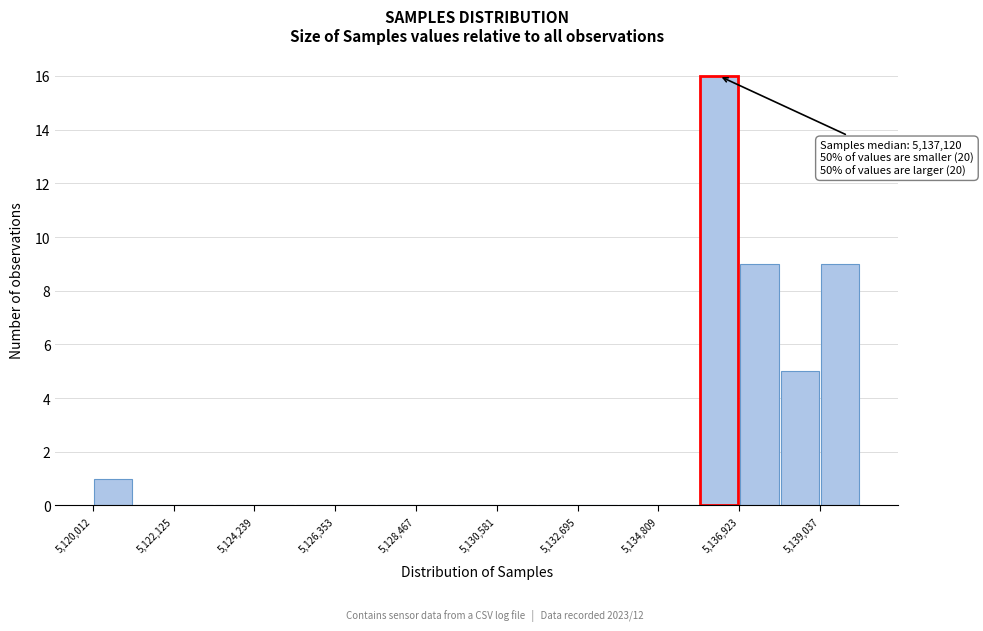

Read against the x-axis, roughly where is the centre of the tallest bar?

5136500